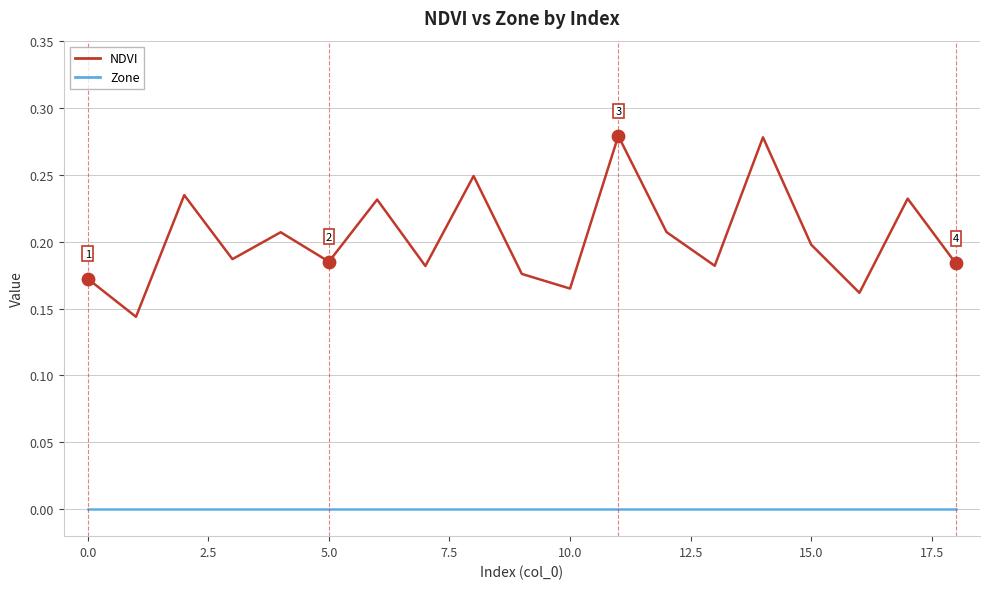

At how many categories does at least one series exceed 0?

19